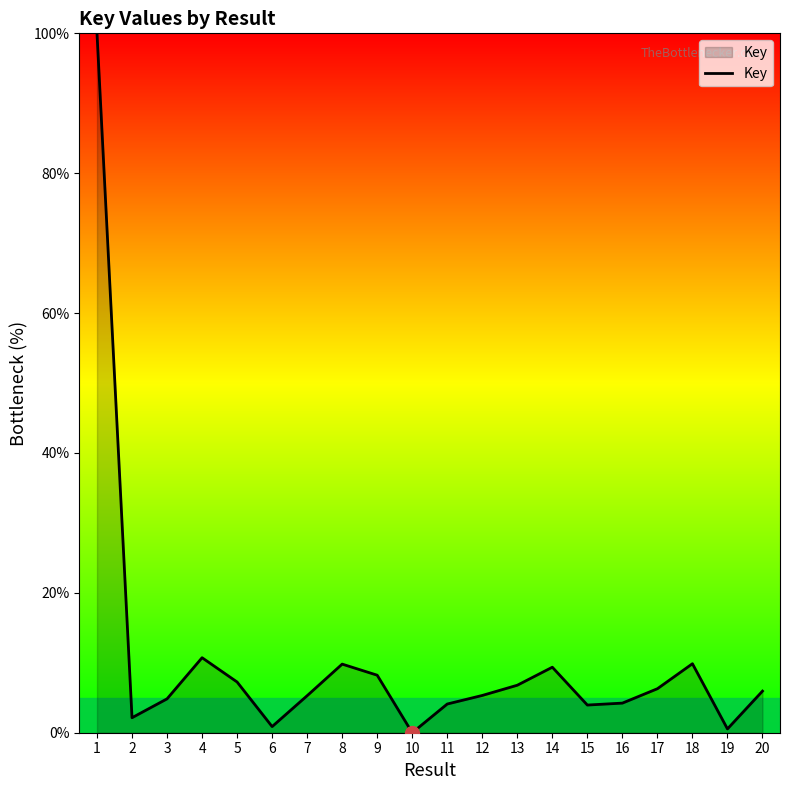

What value does the data have at 8?

9.8